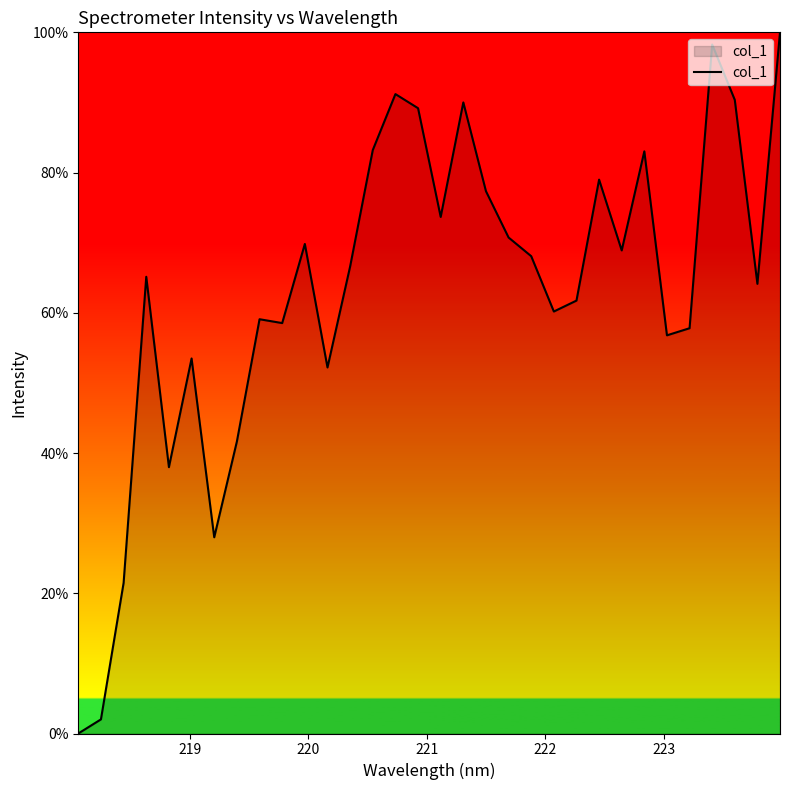

Count the number of data series in this chart.

1